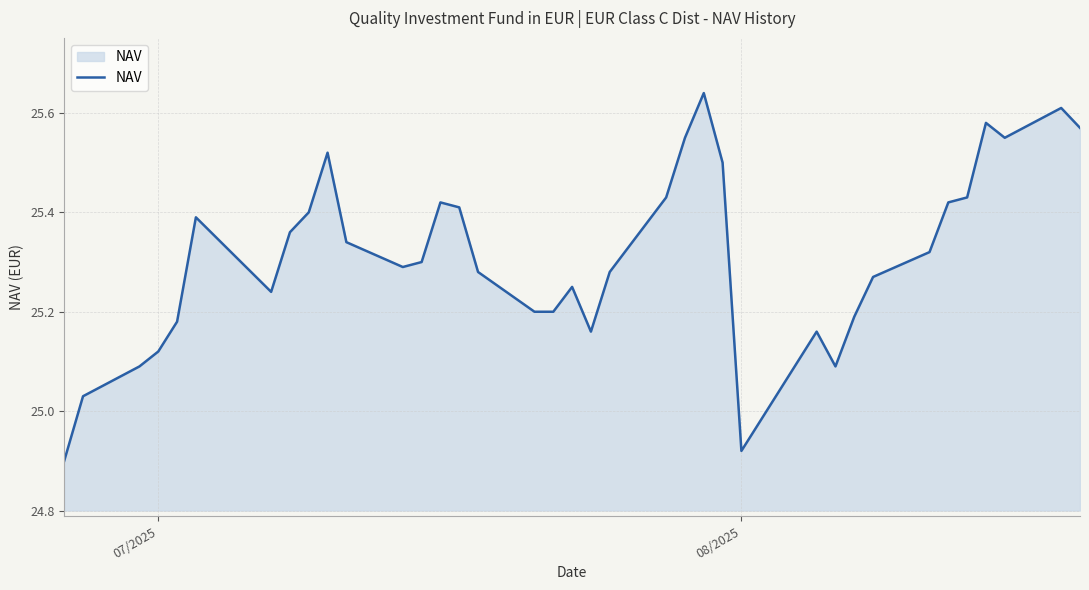

What is the difference between the maximum and minimum values?

0.7